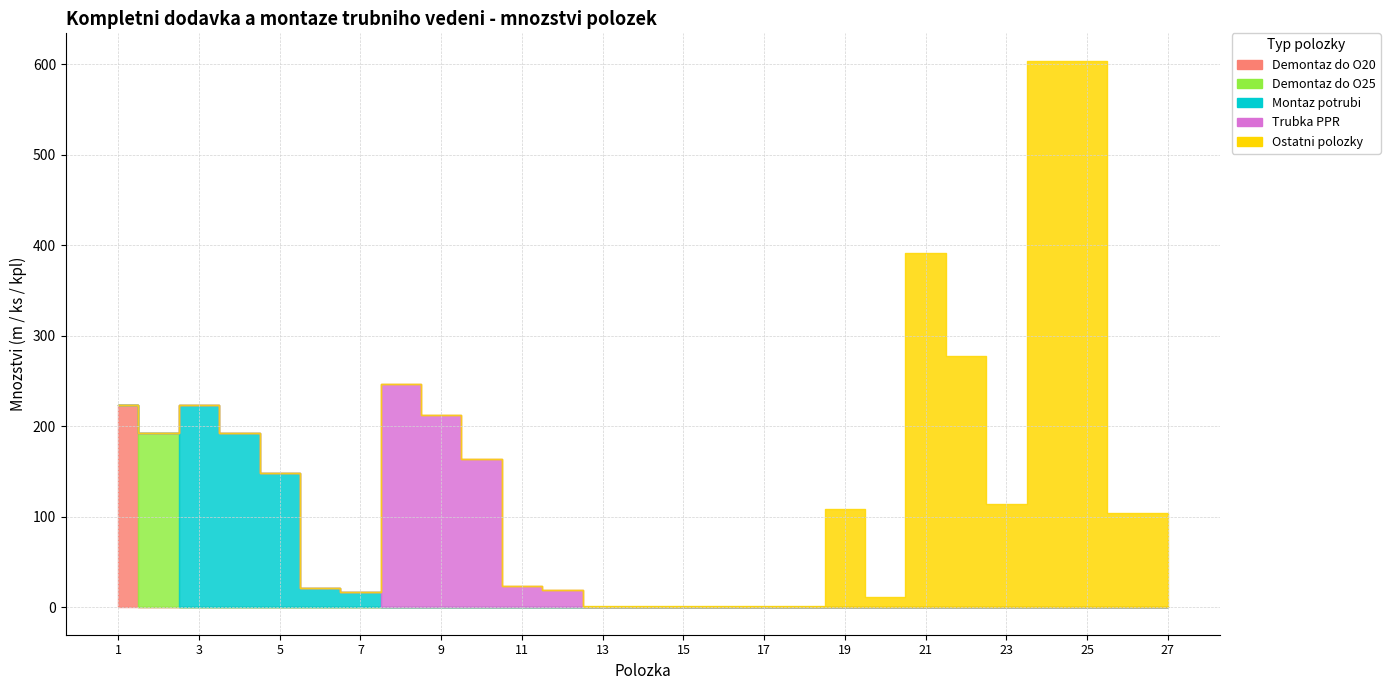

What are all the series names shown in the legend?

Demontaz do O20, Demontaz do O25, Montaz potrubi, Trubka PPR, Ostatni polozky